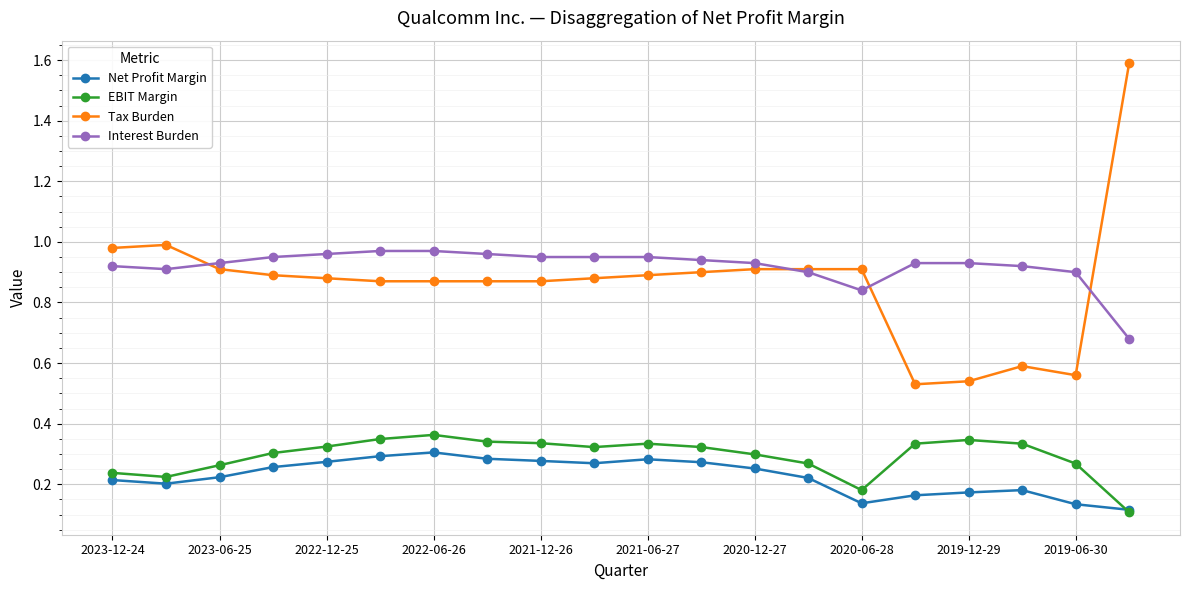

Which series has the largest range (max minus min)?

Tax Burden